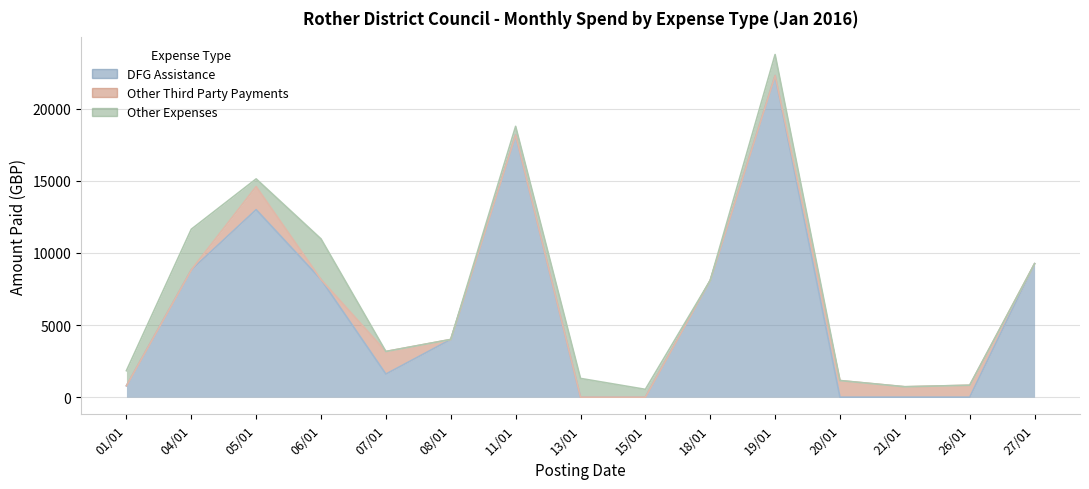

Reading left to right, transcribe all the data shown in this chart.

DFG Assistance: 790.0	8820.0	12999.2	8156.6	1600.0	4000.0	18178.4	0.0	0.0	8095.3	22298.0	0.0	0.0	0.0	9251.4
Other Third Party Payments: 0.0	0.0	1600.0	0.0	1566.0	0.0	0.0	0.0	0.0	0.0	0.0	1150.0	720.0	826.0	0.0
Other Expenses: 1046.6	2820.0	531.2	2814.0	0.0	0.0	595.2	1298.8	540.0	0.0	1454.4	0.0	0.0	0.0	0.0